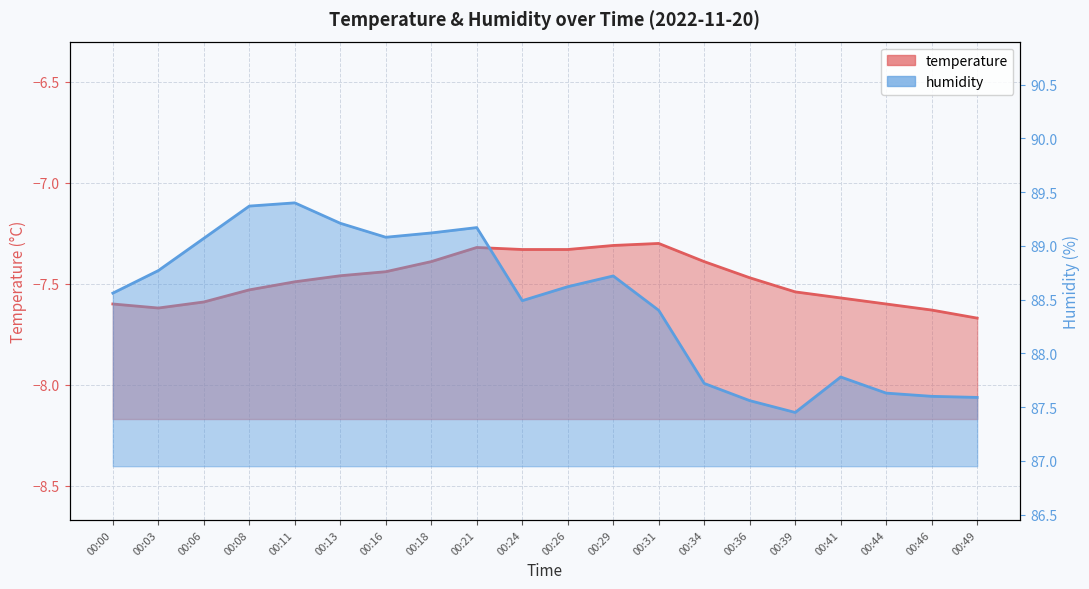

Is it true that humidity equals 31.4 at 00:31?

False